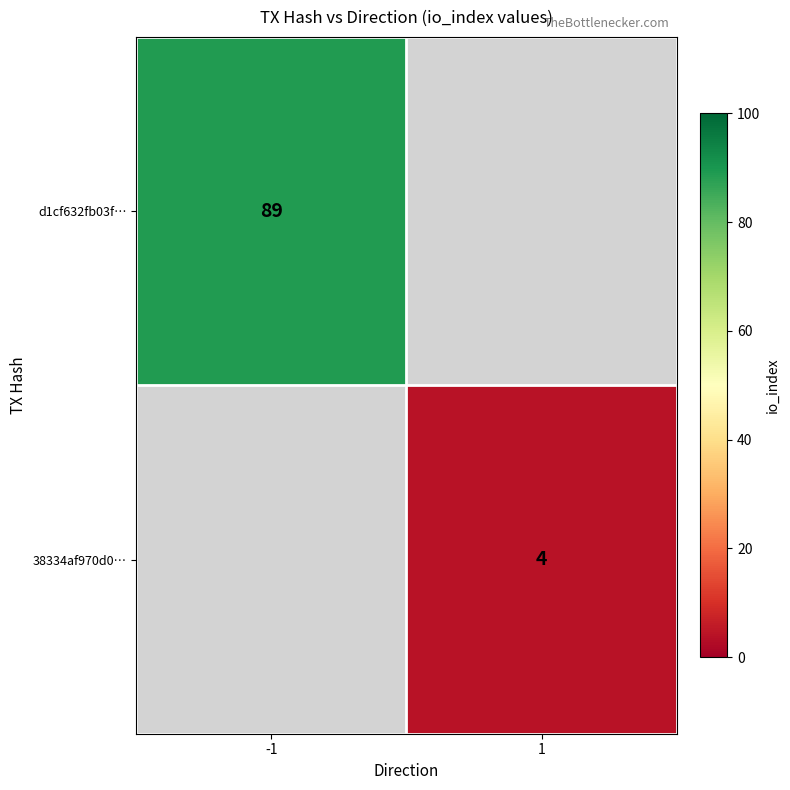

Is the value of d1cf632fb03f… at -1 greater than the value of 38334af970d0… at 1?

Yes